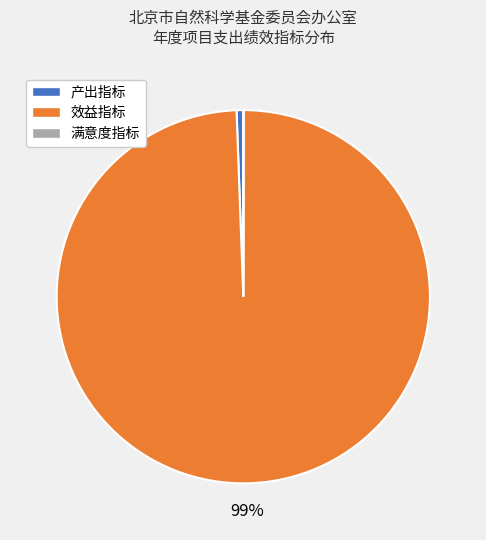

To the nearest percent, what is the difference between the largest and smallest slice percentages?

99%